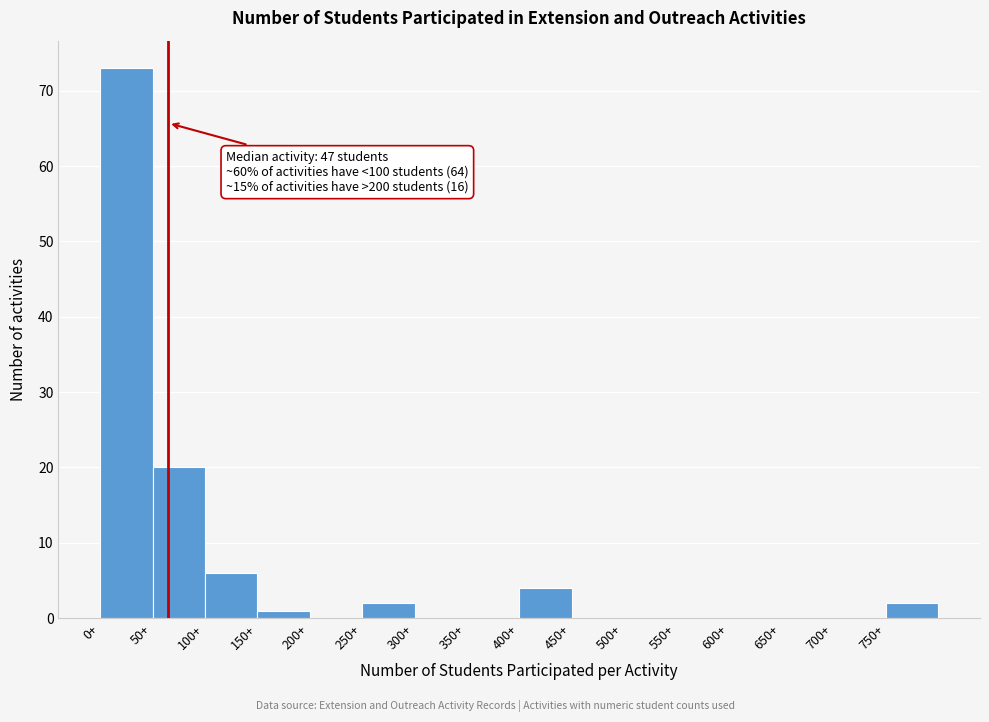

Over which range of the x-axis is the bar tallest?

0 to 50